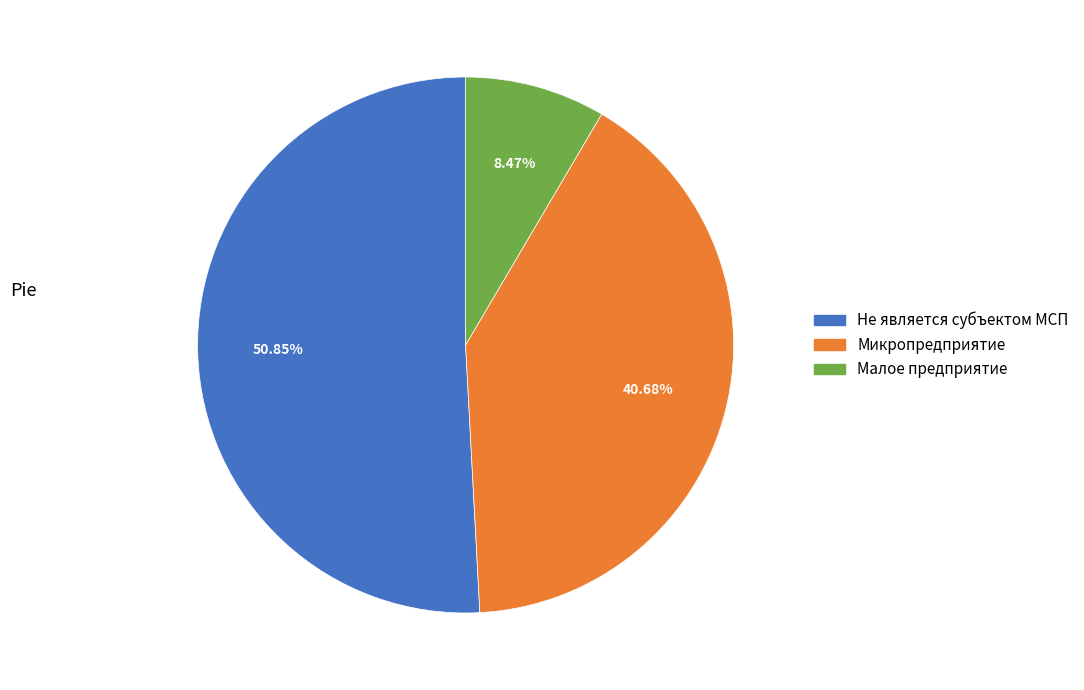

Does any single category account for the majority?

Yes